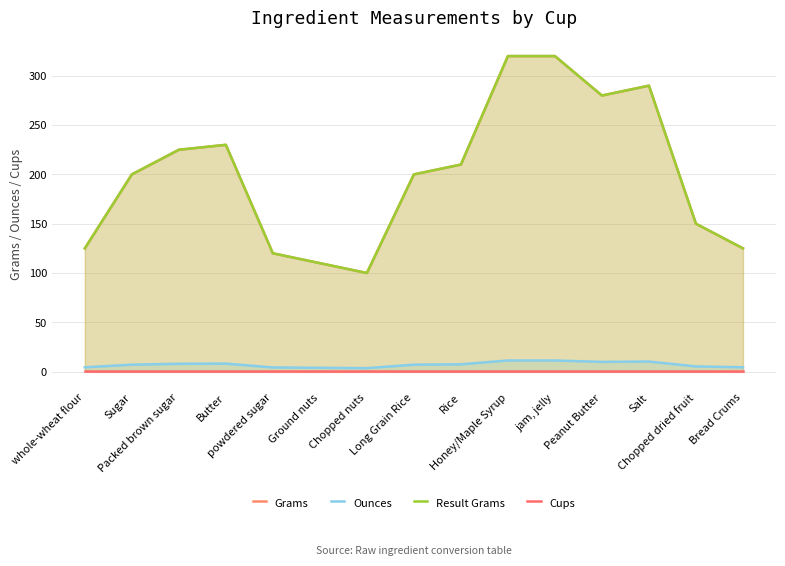

Count the number of data series in this chart.

4